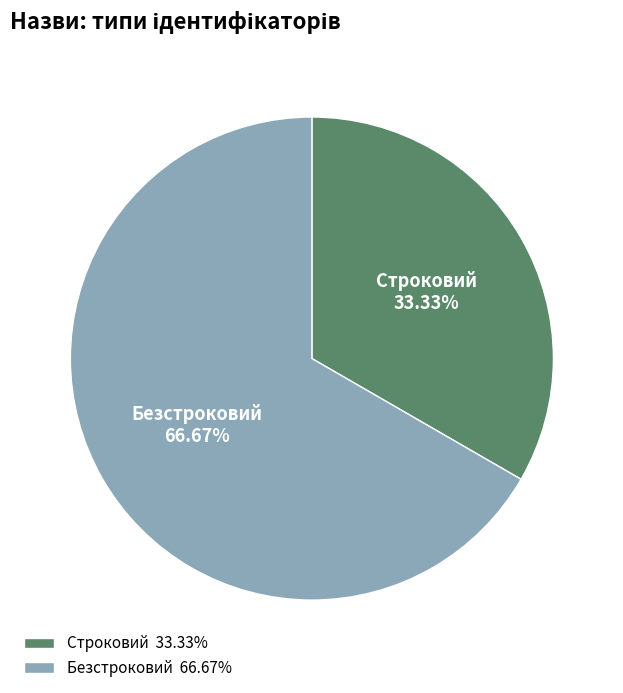

How many segments does this pie chart have?

2